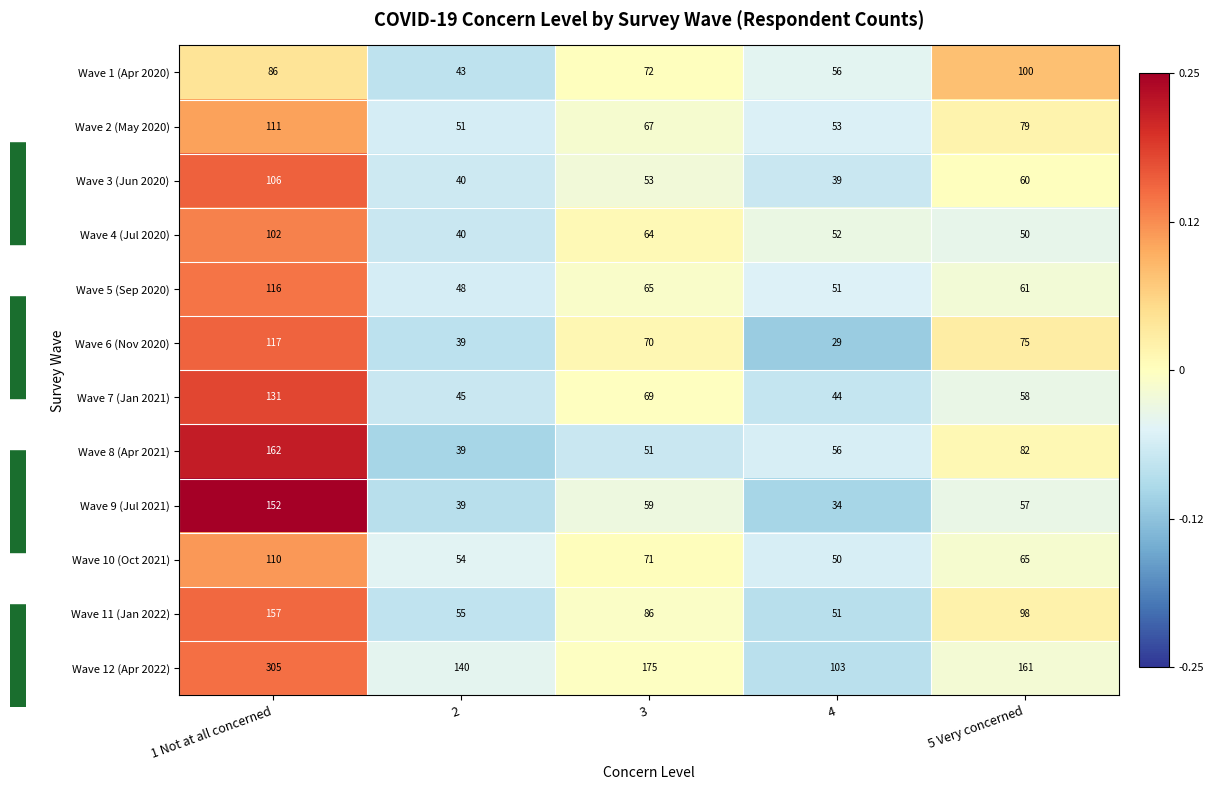

What is the lowest value of the Wave 3 (Jun 2020) series?

39